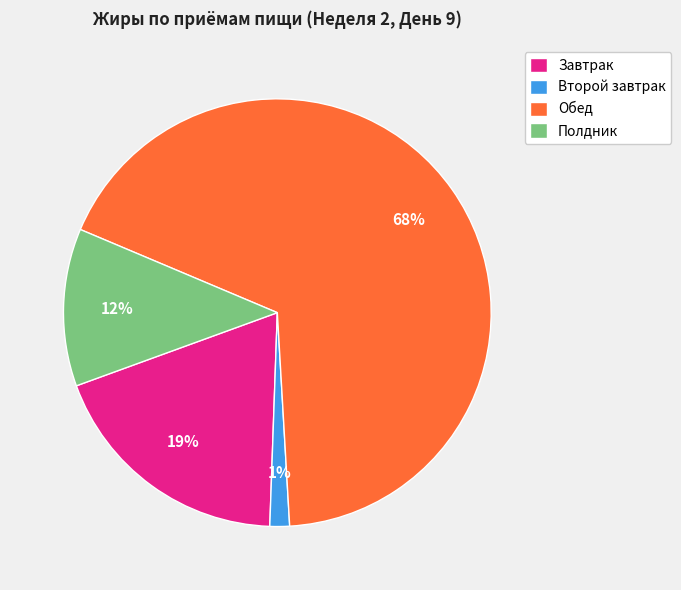

The Второй завтрак slice represents 1% of the pie. True or false?

True